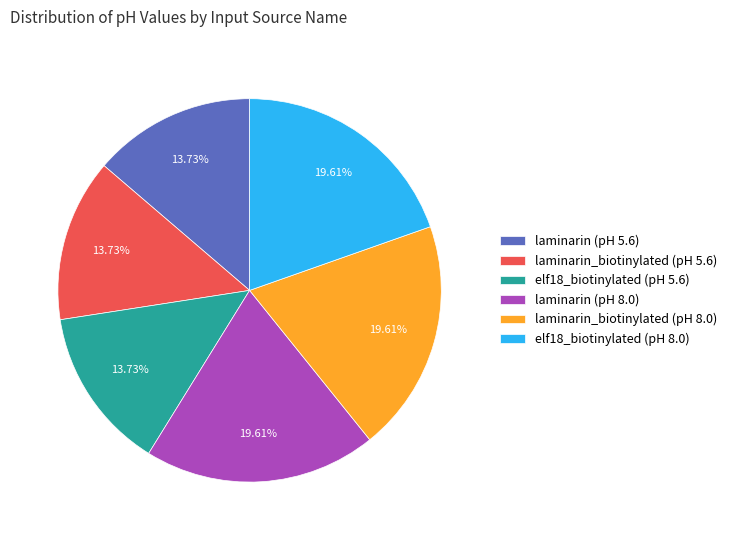

How many slices are in this pie chart?

6